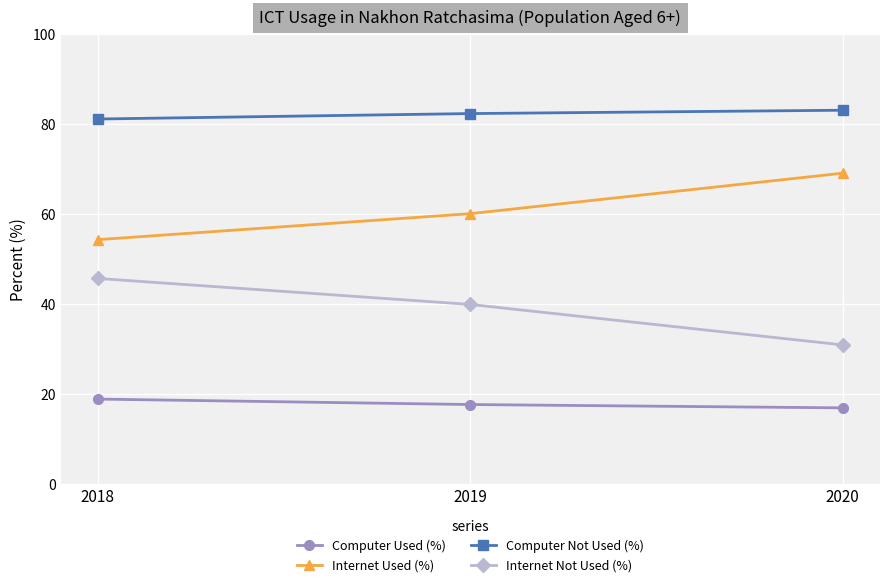

List the series in order of their peak value, lowest first.

Computer Used (%), Internet Not Used (%), Internet Used (%), Computer Not Used (%)